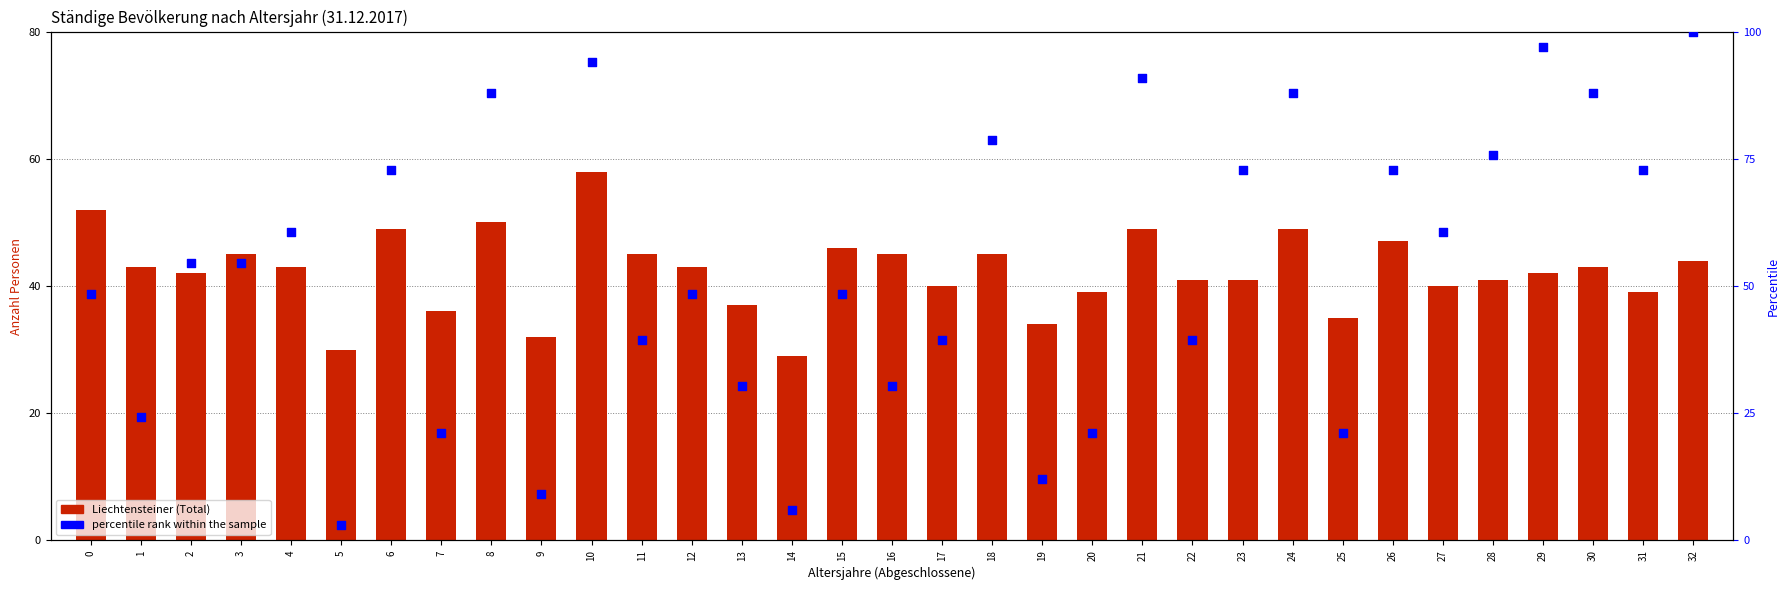

At which category is the sum across all series the highest?

10